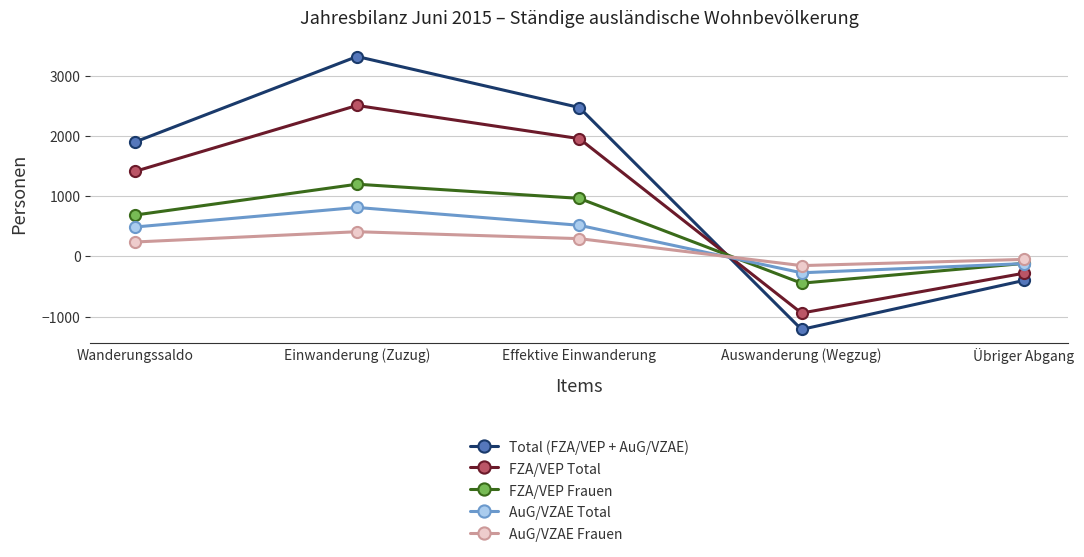

What value does the FZA/VEP Total series have at Auswanderung (Wegzug), to the nearest 50?

-950